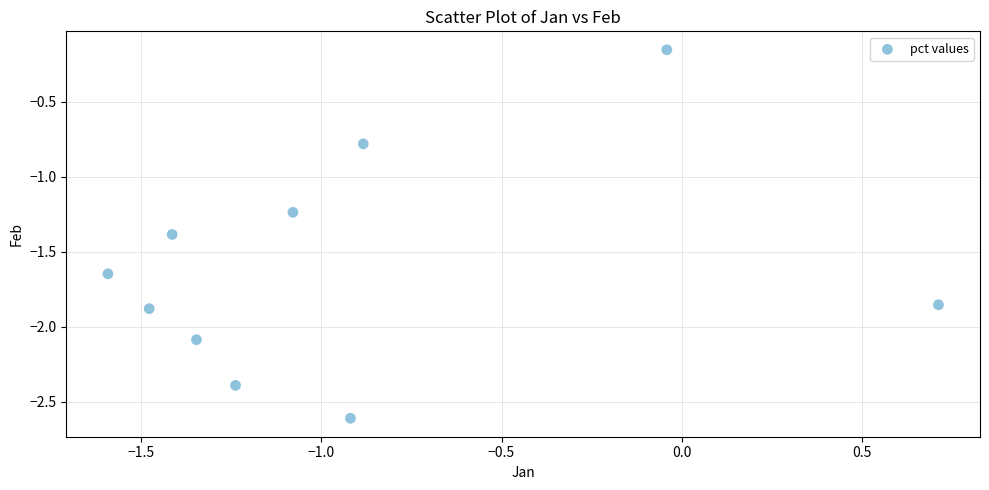

What is the range of X values (max minus min)?

2.3